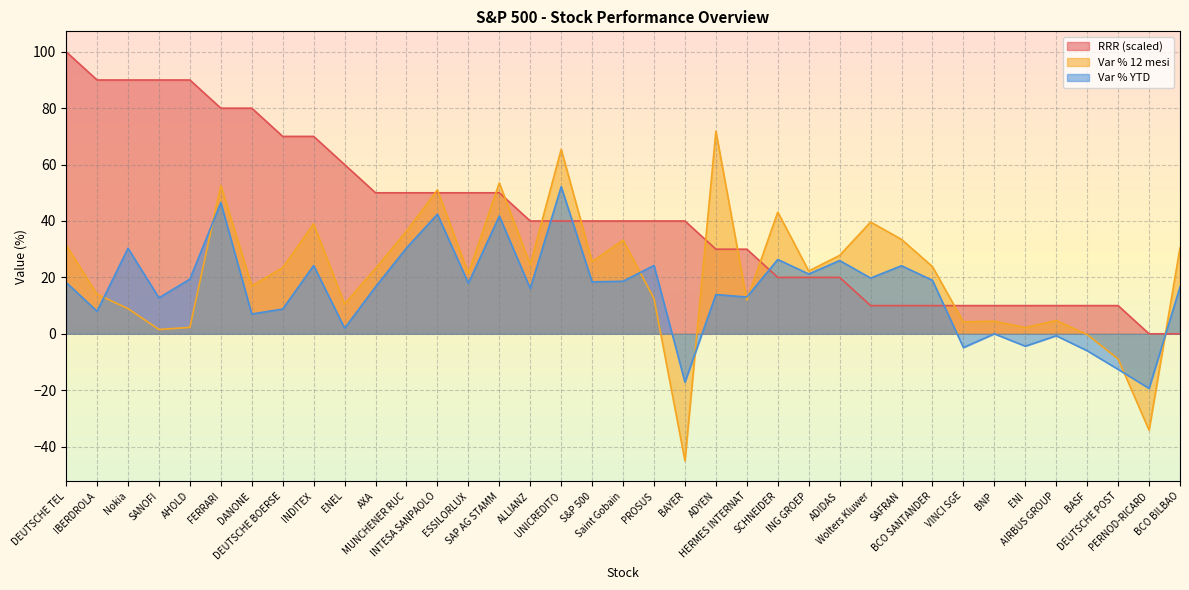

At which label does RRR first exceed 40?

DEUTSCHE TEL